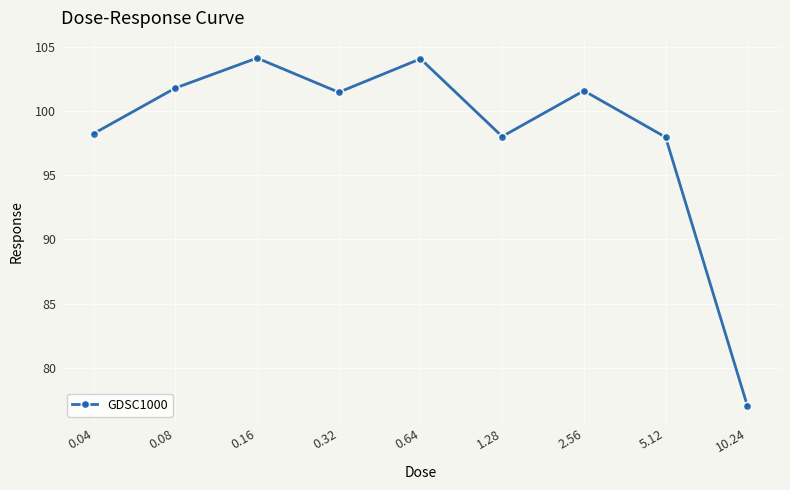

The chart shows a value of 125.9 at 10.24. True or false?

False